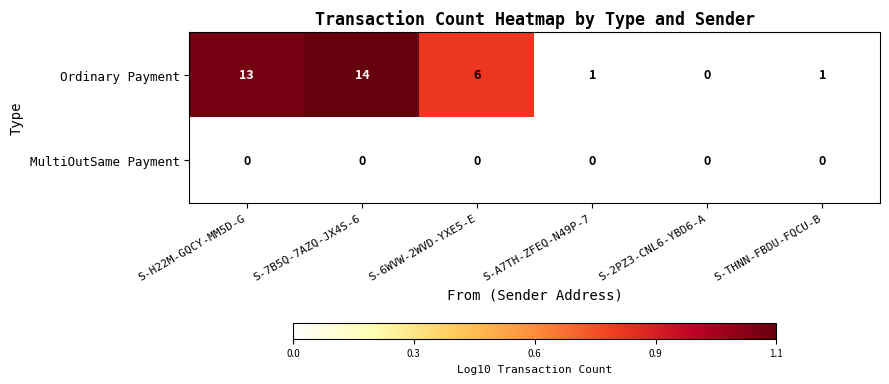

What is the difference between the maximum and minimum values in the Ordinary Payment series?

14